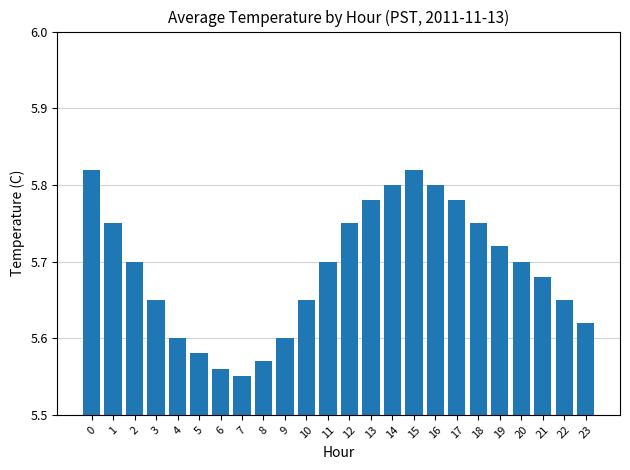

Between 20 and 17, which is larger?

17